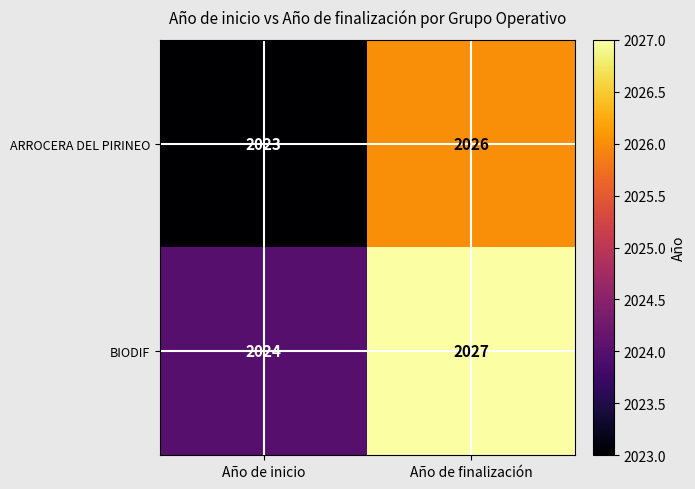

What is the total value across all series at Año de inicio?

4047